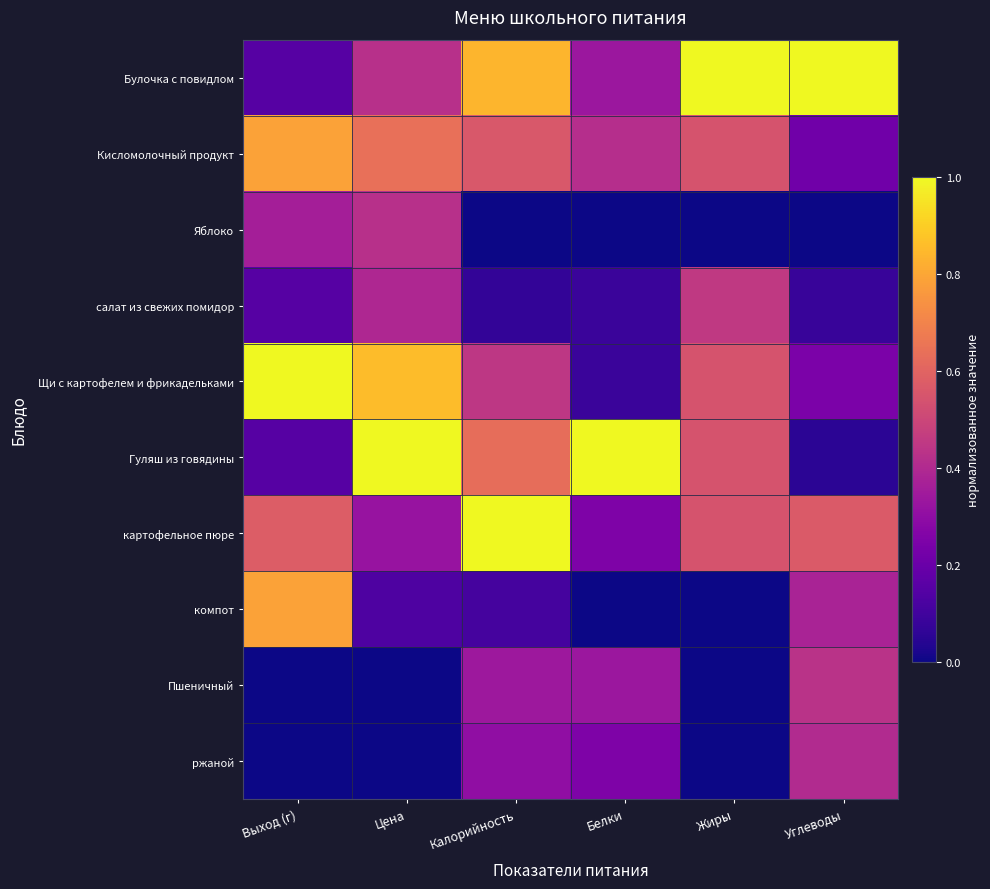

What is the maximum value shown in the chart?

1.0